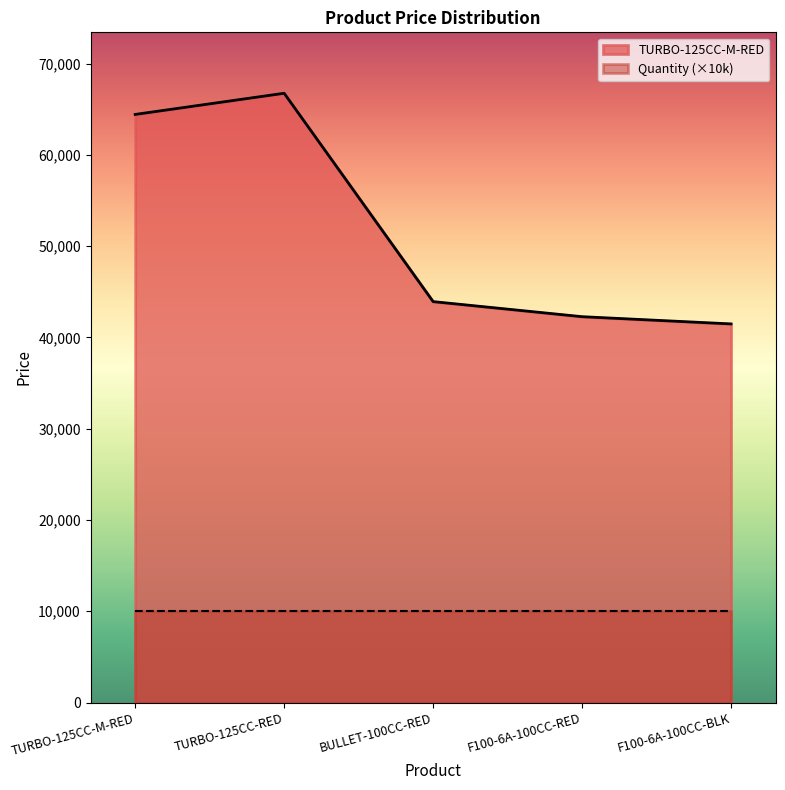

What is the sum of the values at TURBO-125CC-M-RED and TURBO-125CC-RED?

131196.8